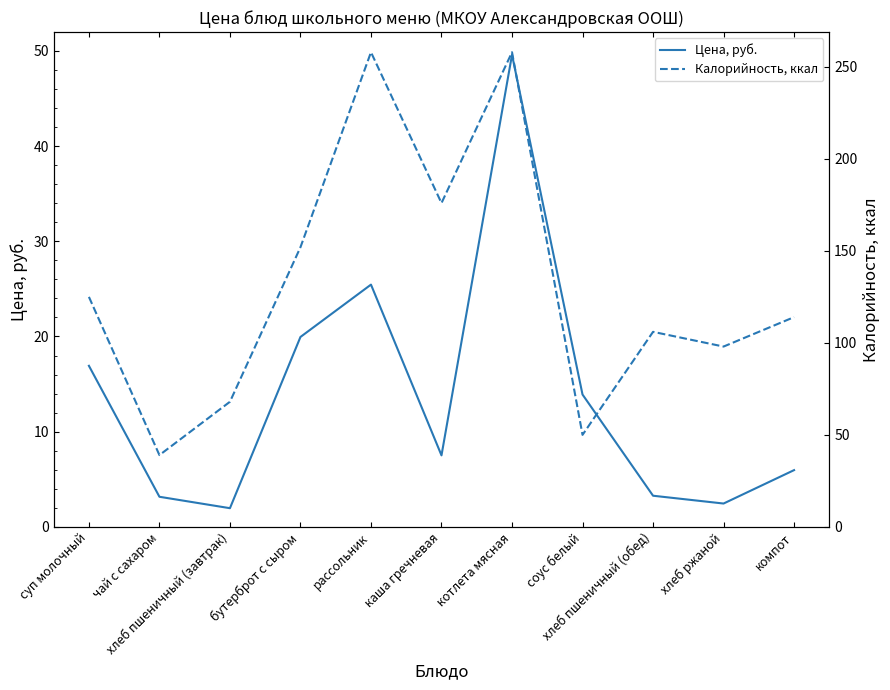

How many distinct data groups are displayed?

2